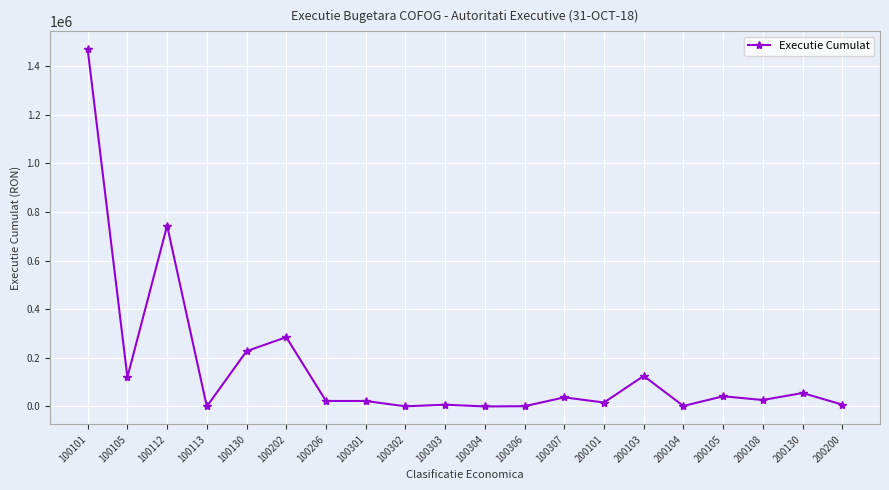

At which label is the value closest to 734750?

100112